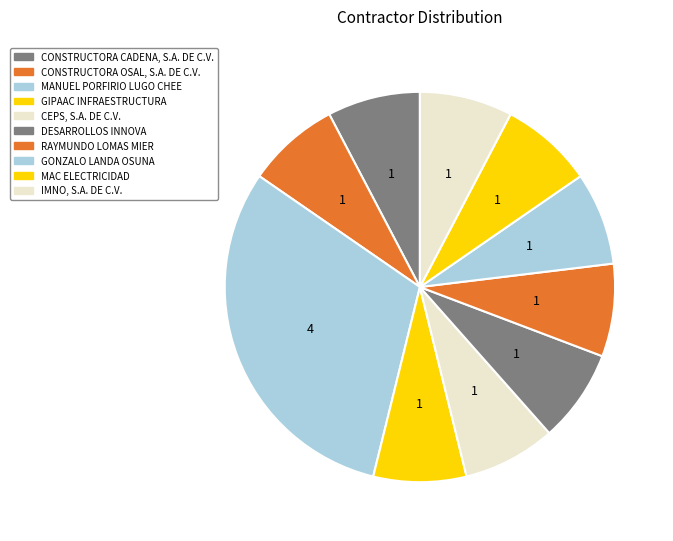

Is there any slice that represents more than half of the pie?

No